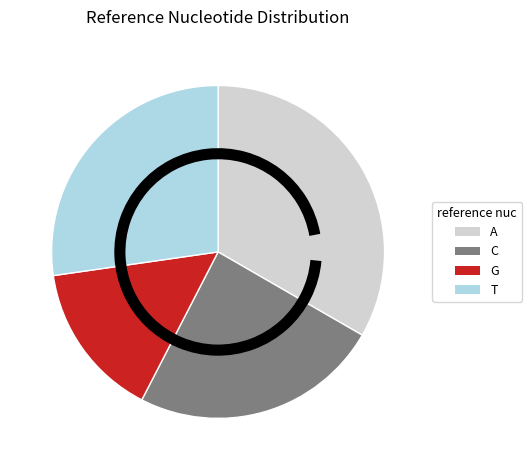

True or false: T accounts for 20% of the total.

False